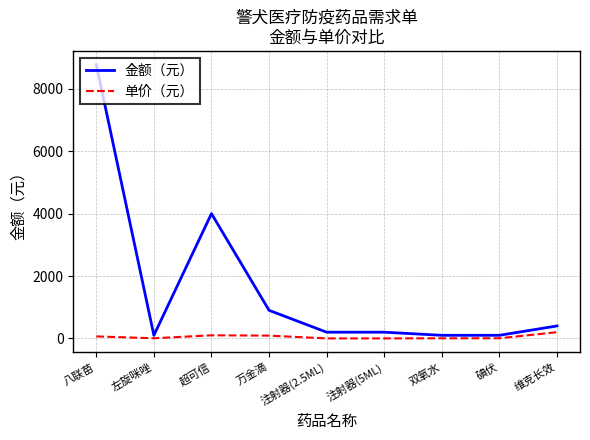

Where is 金额（元） nearest to the value 4437?

超可信